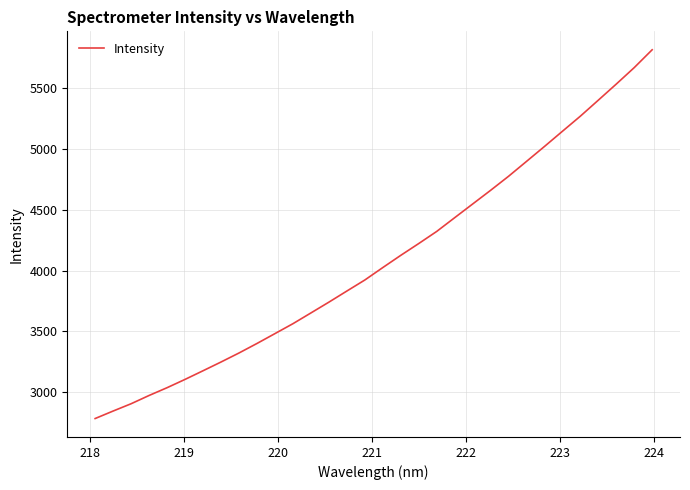

What is the difference between the maximum and minimum values?

3036.1